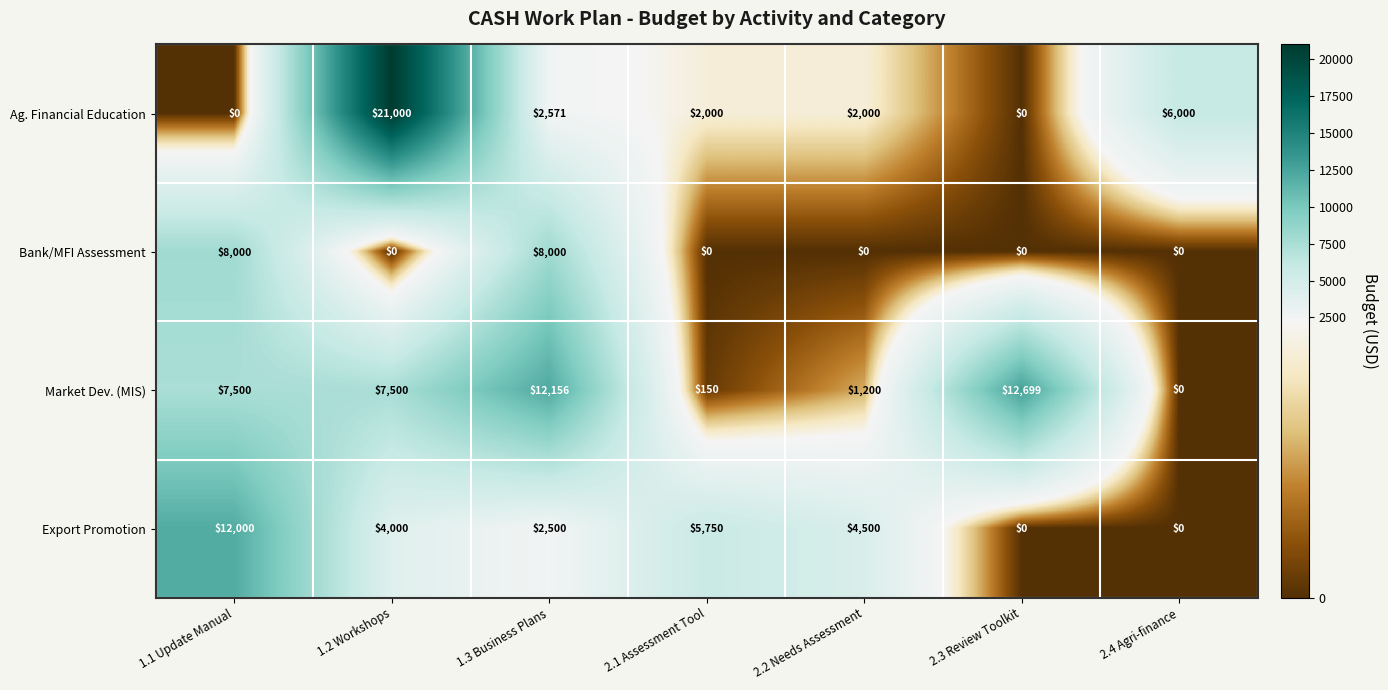

Which series changed the most between 1.1 Update Manual and 2.3 Review Toolkit?

Export Promotion